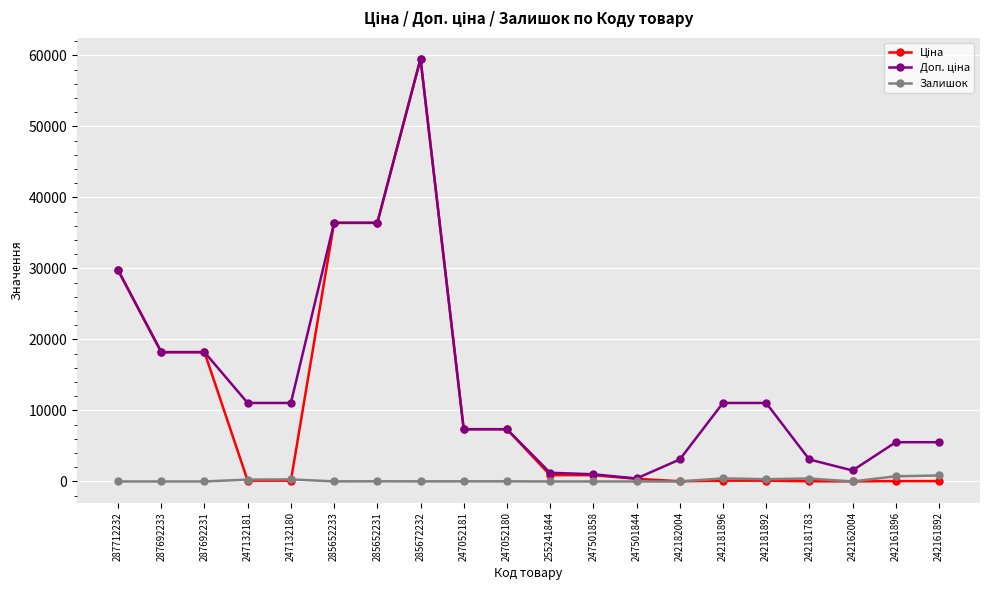

True or false: Залишок has more than 0 interior local peaks.

True